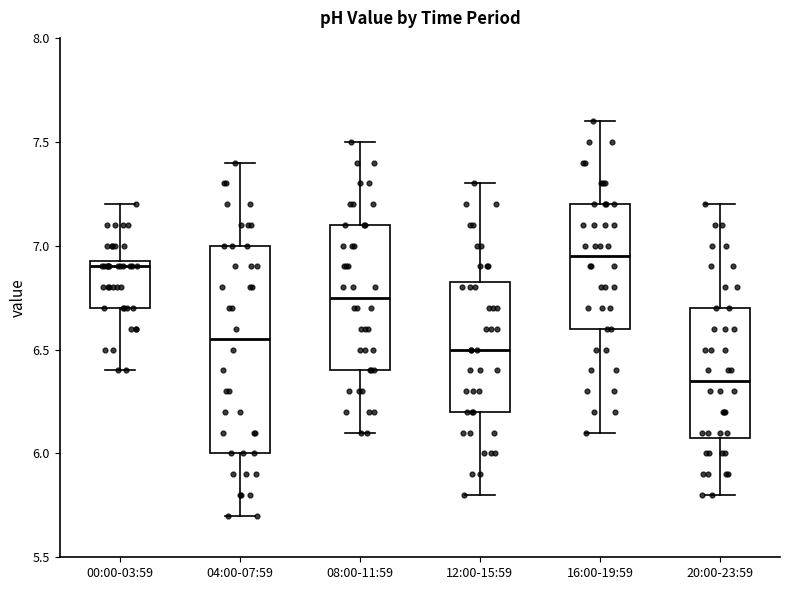

Where does the median line of the box for 04:00-07:59 sit on the y-axis? The values are not printed on the chart, so give them approximately, as read against the axis.

6.55